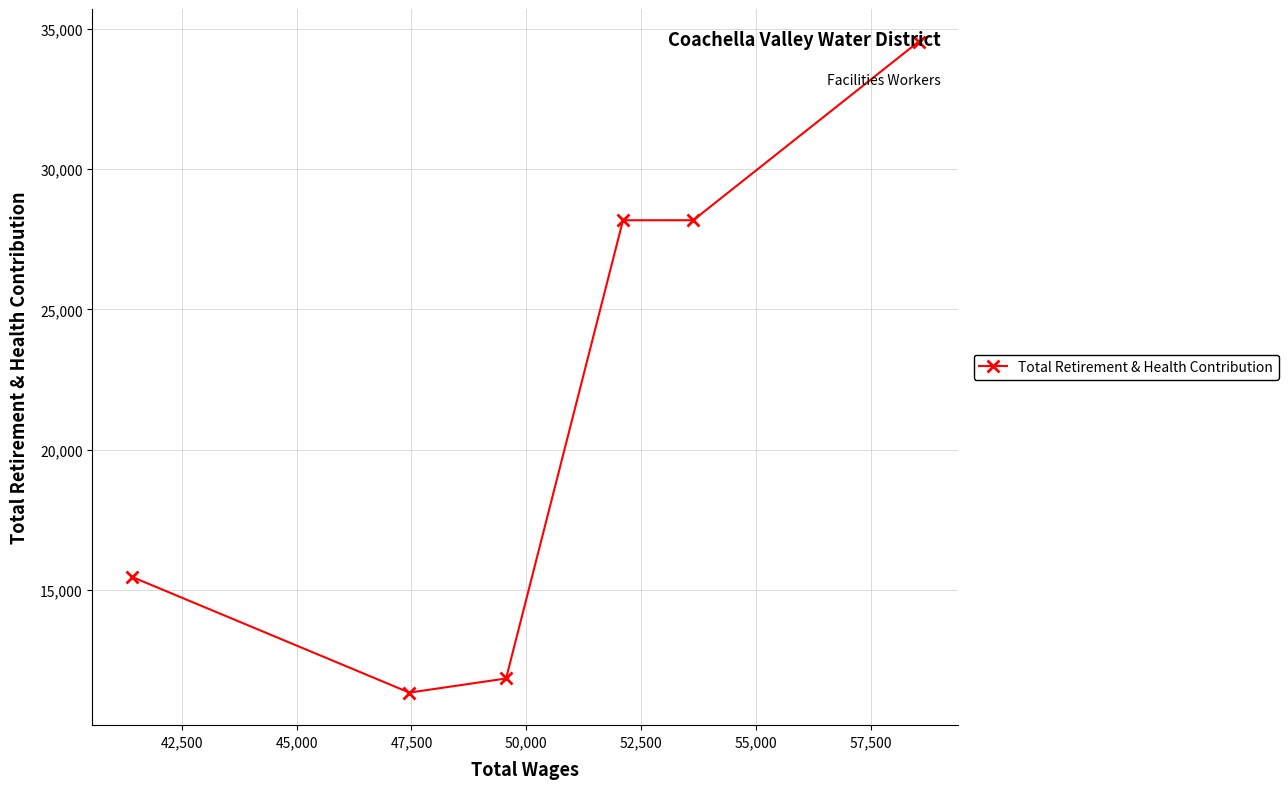

True or false: the data has more than 1 interior local peaks.

False